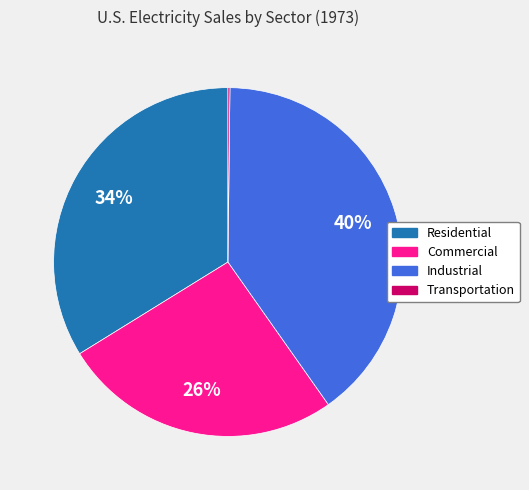

Is there any slice that represents more than half of the pie?

No